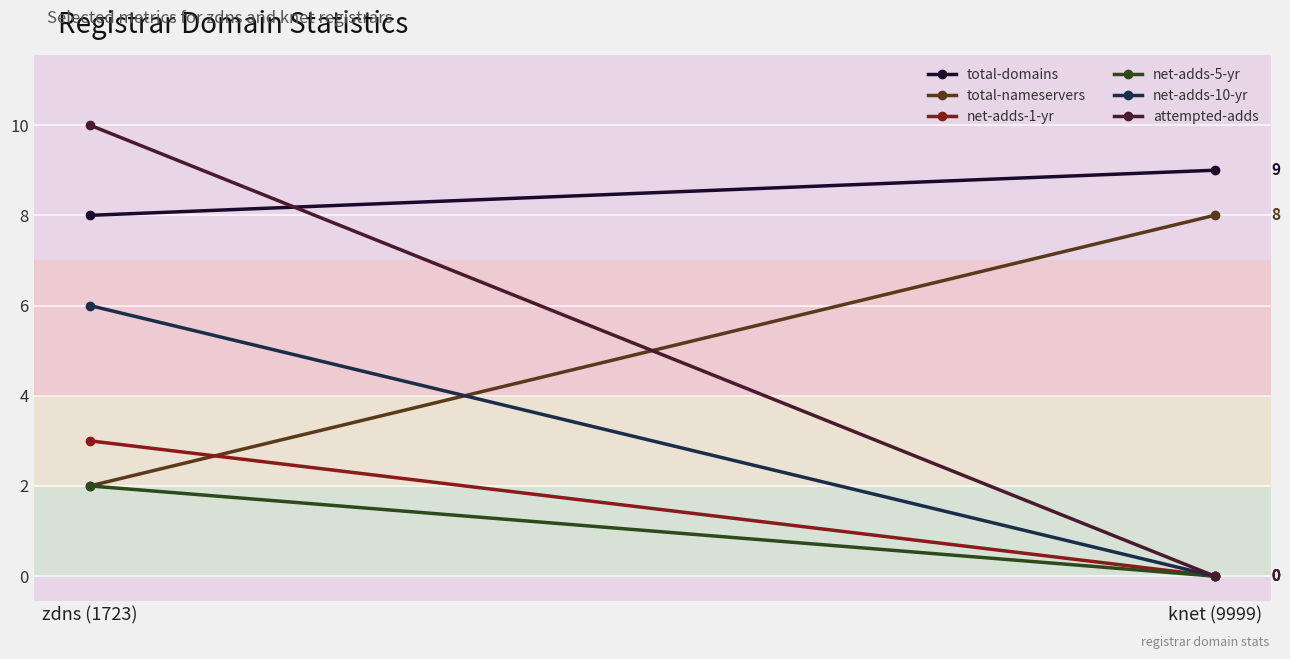

What is the greatest value displayed?

10